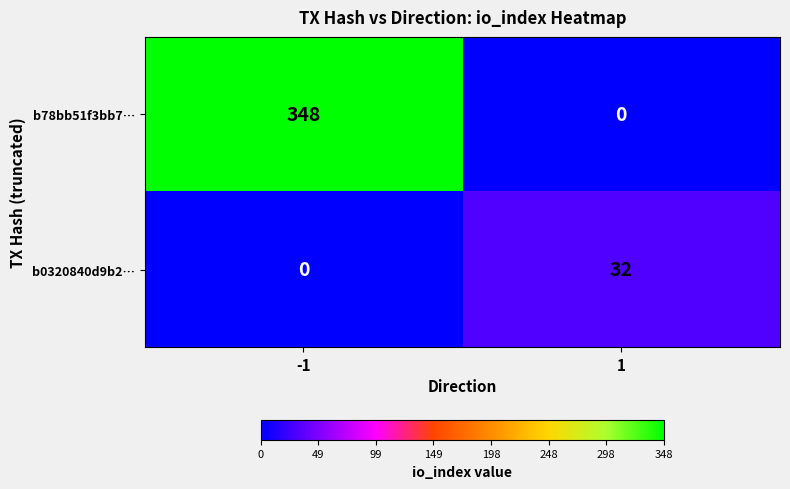

Is it true that b0320840d9b2… equals 45 at 1?

False